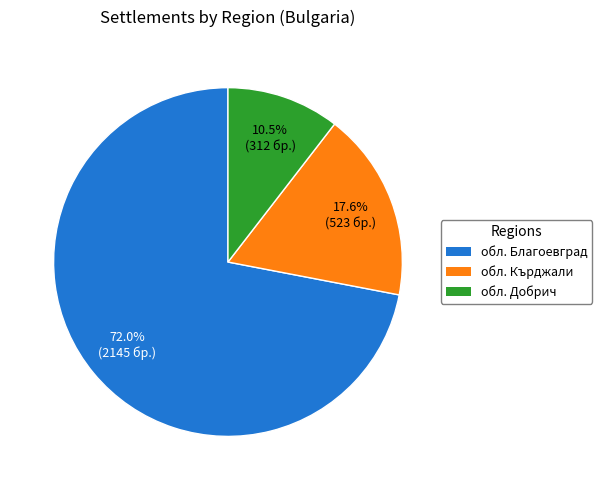

Is there a majority slice in this chart?

Yes